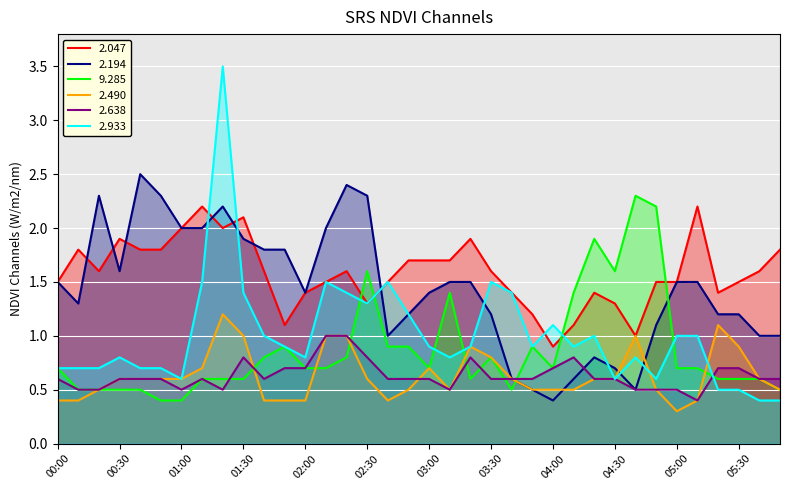

Reading left to right, what are all the values shown in this chart?

2.047: 00:00=1.5	00:10=1.8	00:20=1.6	00:30=1.9	00:40=1.8	00:50=1.8	01:00=2.0	01:10=2.2	01:20=2.0	01:30=2.1	01:40=1.6	01:50=1.1	02:00=1.4	02:10=1.5	02:20=1.6	02:30=1.3	02:40=1.5	02:50=1.7	03:00=1.7	03:10=1.7	03:20=1.9	03:30=1.6	03:40=1.4	03:50=1.2	04:00=0.9	04:10=1.1	04:20=1.4	04:30=1.3	04:40=1.0	04:50=1.5	05:00=1.5	05:10=2.2	05:20=1.4	05:30=1.5	06:00=1.6	06:10=1.8
2.194: 00:00=1.5	00:10=1.3	00:20=2.3	00:30=1.6	00:40=2.5	00:50=2.3	01:00=2.0	01:10=2.0	01:20=2.2	01:30=1.9	01:40=1.8	01:50=1.8	02:00=1.4	02:10=2.0	02:20=2.4	02:30=2.3	02:40=1.0	02:50=1.2	03:00=1.4	03:10=1.5	03:20=1.5	03:30=1.2	03:40=0.6	03:50=0.5	04:00=0.4	04:10=0.6	04:20=0.8	04:30=0.7	04:40=0.5	04:50=1.1	05:00=1.5	05:10=1.5	05:20=1.2	05:30=1.2	06:00=1.0	06:10=1.0
9.285: 00:00=0.7	00:10=0.5	00:20=0.5	00:30=0.5	00:40=0.5	00:50=0.4	01:00=0.4	01:10=0.6	01:20=0.6	01:30=0.6	01:40=0.8	01:50=0.9	02:00=0.7	02:10=0.7	02:20=0.8	02:30=1.6	02:40=0.9	02:50=0.9	03:00=0.7	03:10=1.4	03:20=0.6	03:30=0.8	03:40=0.5	03:50=0.9	04:00=0.7	04:10=1.4	04:20=1.9	04:30=1.6	04:40=2.3	04:50=2.2	05:00=0.7	05:10=0.7	05:20=0.6	05:30=0.6	06:00=0.6	06:10=0.5
2.490: 00:00=0.4	00:10=0.4	00:20=0.5	00:30=0.6	00:40=0.6	00:50=0.6	01:00=0.6	01:10=0.7	01:20=1.2	01:30=1.0	01:40=0.4	01:50=0.4	02:00=0.4	02:10=1.0	02:20=1.0	02:30=0.6	02:40=0.4	02:50=0.5	03:00=0.7	03:10=0.5	03:20=0.9	03:30=0.8	03:40=0.6	03:50=0.5	04:00=0.5	04:10=0.5	04:20=0.6	04:30=0.6	04:40=1.0	04:50=0.5	05:00=0.3	05:10=0.4	05:20=1.1	05:30=0.9	06:00=0.6	06:10=0.5
2.638: 00:00=0.6	00:10=0.5	00:20=0.5	00:30=0.6	00:40=0.6	00:50=0.6	01:00=0.5	01:10=0.6	01:20=0.5	01:30=0.8	01:40=0.6	01:50=0.7	02:00=0.7	02:10=1.0	02:20=1.0	02:30=0.8	02:40=0.6	02:50=0.6	03:00=0.6	03:10=0.5	03:20=0.8	03:30=0.6	03:40=0.6	03:50=0.6	04:00=0.7	04:10=0.8	04:20=0.6	04:30=0.6	04:40=0.5	04:50=0.5	05:00=0.5	05:10=0.4	05:20=0.7	05:30=0.7	06:00=0.6	06:10=0.6
2.933: 00:00=0.7	00:10=0.7	00:20=0.7	00:30=0.8	00:40=0.7	00:50=0.7	01:00=0.6	01:10=1.5	01:20=3.5	01:30=1.4	01:40=1.0	01:50=0.9	02:00=0.8	02:10=1.5	02:20=1.4	02:30=1.3	02:40=1.5	02:50=1.2	03:00=0.9	03:10=0.8	03:20=0.9	03:30=1.5	03:40=1.4	03:50=0.9	04:00=1.1	04:10=0.9	04:20=1.0	04:30=0.6	04:40=0.8	04:50=0.6	05:00=1.0	05:10=1.0	05:20=0.5	05:30=0.5	06:00=0.4	06:10=0.4